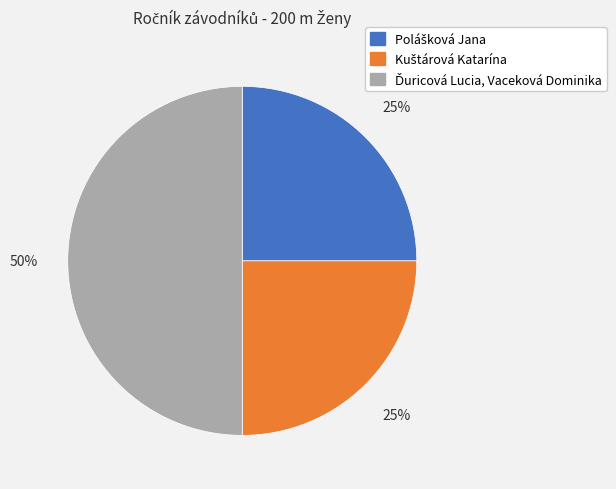

To the nearest percent, what is the difference between the largest and smallest slice percentages?

25%